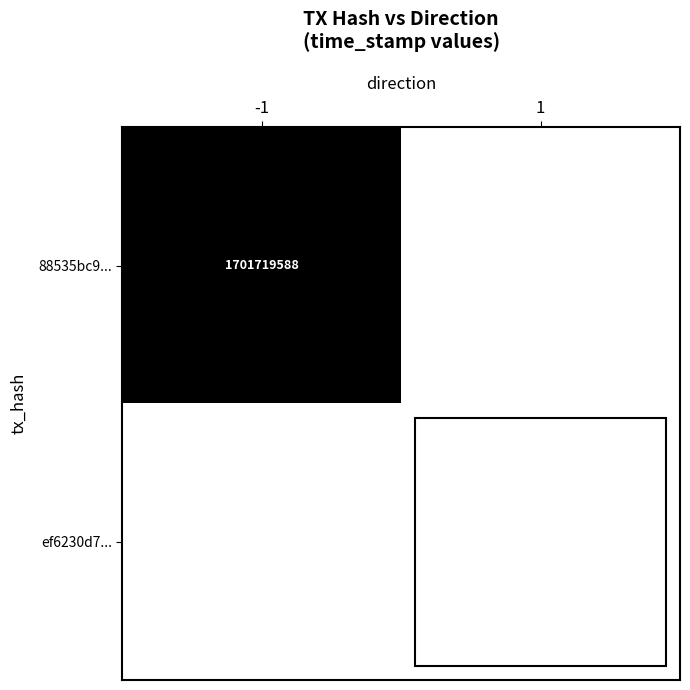

The value of 88535bc9... at -1 is 2917699072. True or false?

False